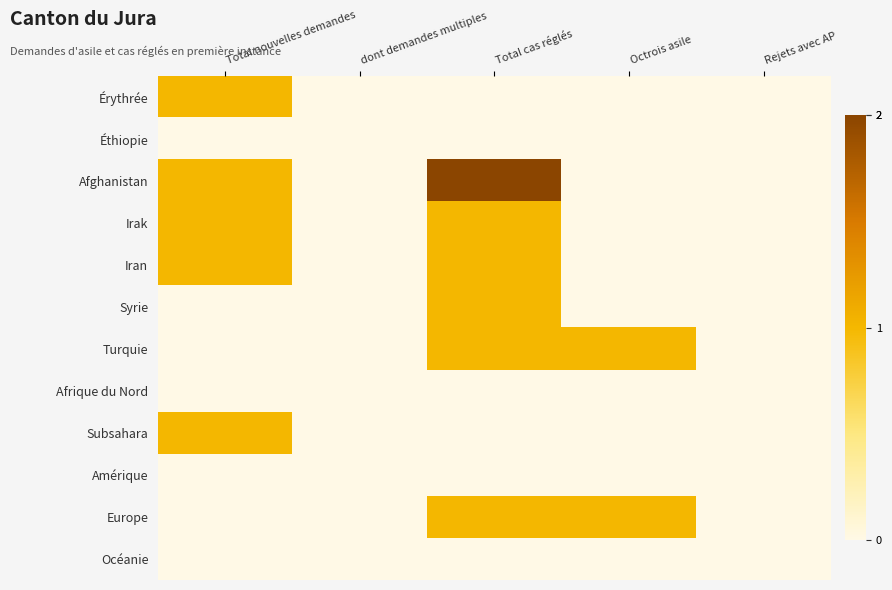

Which series has the largest total across all categories?

Afghanistan